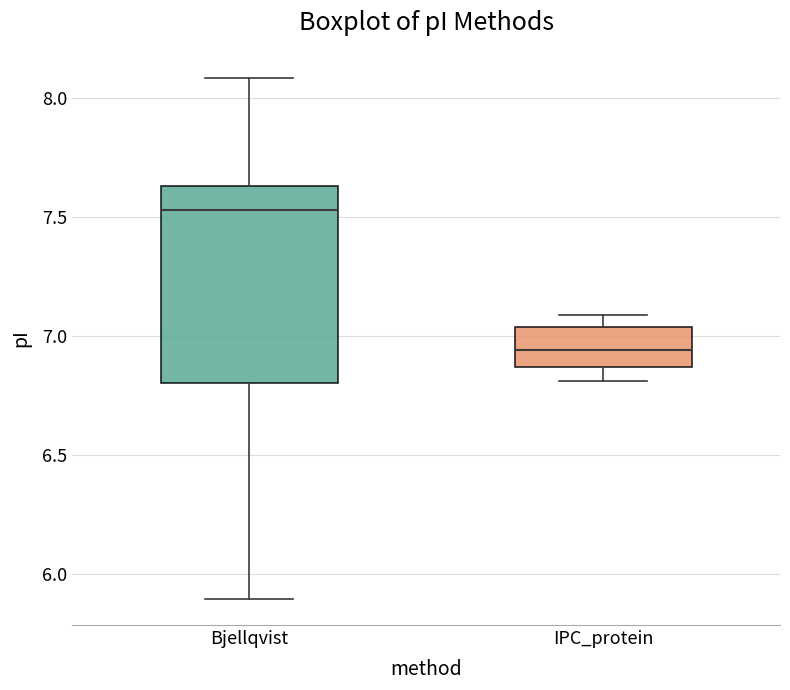

Where does the lower whisker of the box for Bjellqvist end on the y-axis? The values are not printed on the chart, so give them approximately, as read against the axis.

5.90